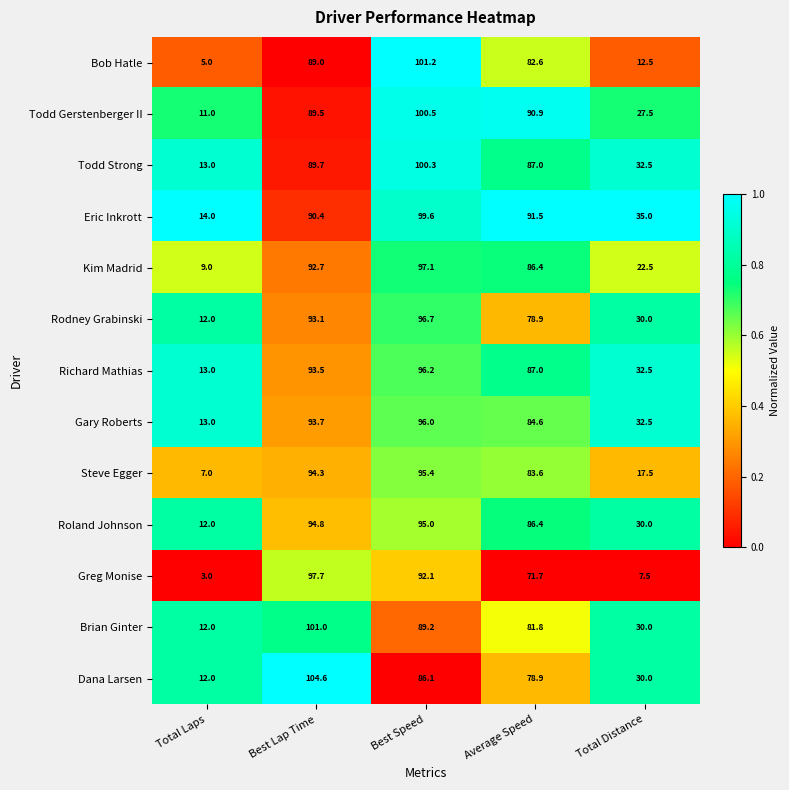

The value of Greg Monise at Total Distance is 7.5. True or false?

True